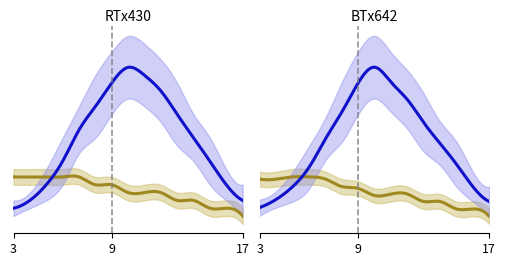

True or false: Budes_lower has a value of 8 at 15.

False